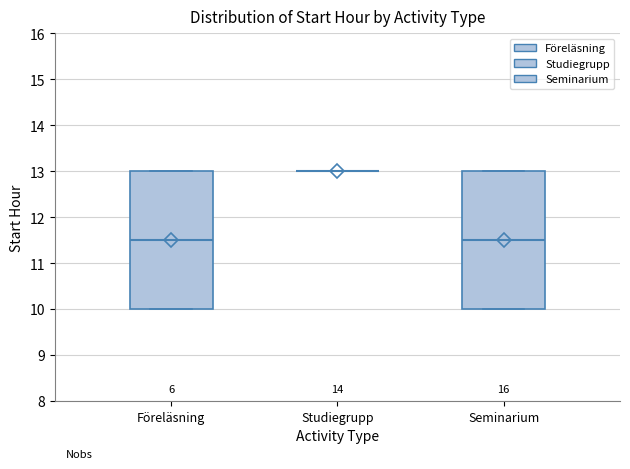

Reading left to right, transcribe this box plot: for each box, give where its median line is, the range the box spans, and where its two whiskers end, as read against the y-axis. The values are not printed on the chart, so give them approximately, as read against the axis.

Föreläsning: median 11.5, box 10.0 to 13.0, whiskers 10.0 to 13.0
Studiegrupp: box collapsed to a line at 13.0, whiskers 13.0 to 13.0
Seminarium: median 11.5, box 10.0 to 13.0, whiskers 10.0 to 13.0